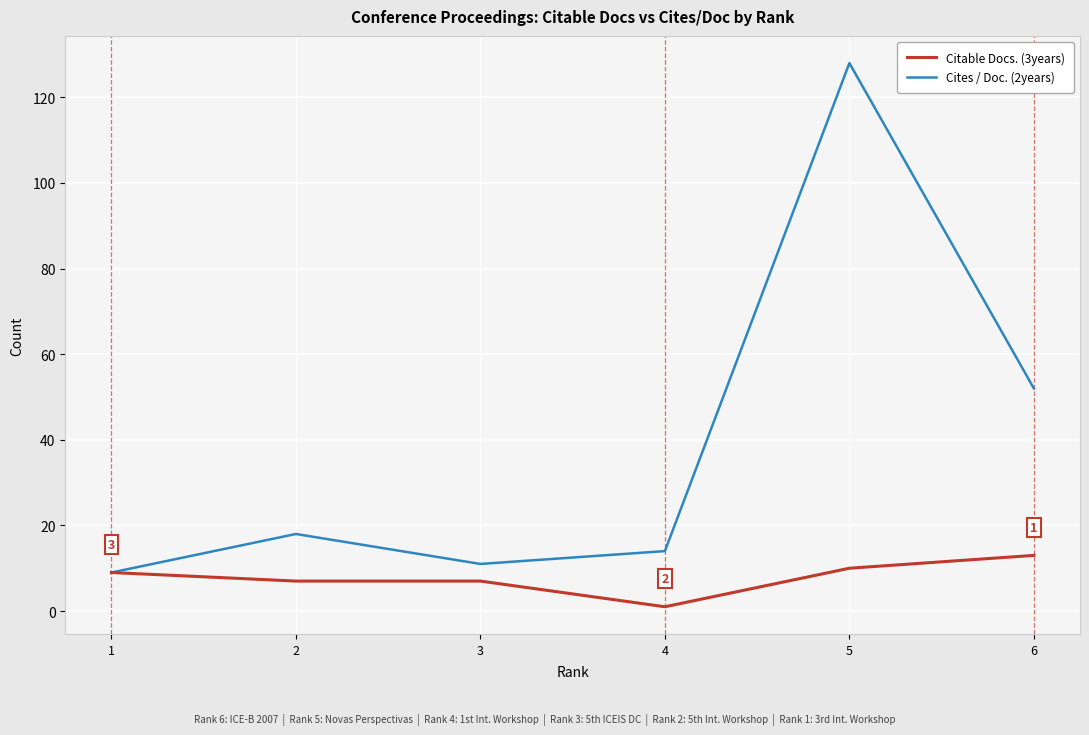

At which label is Cites / Doc. (2years) closest to 68?

6